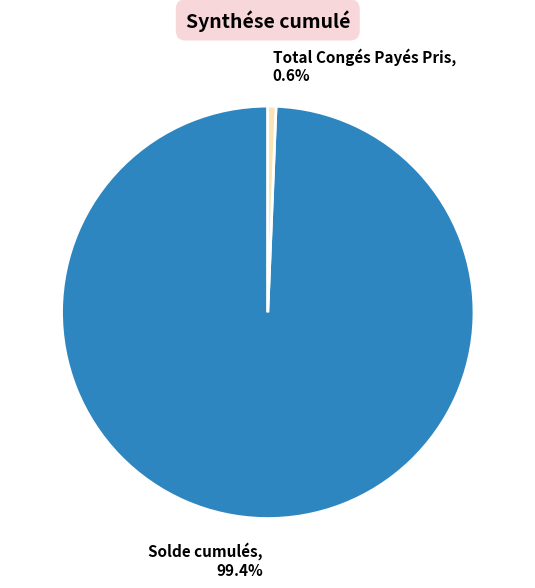

Combined, do Total Congés Payés Pris and Solde cumulés account for over 50%?

Yes